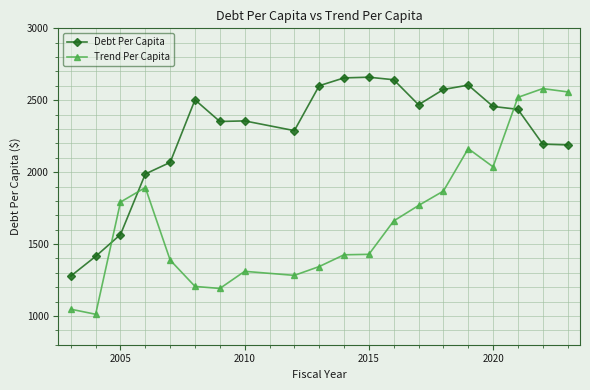

How many lines are shown in the chart?

2